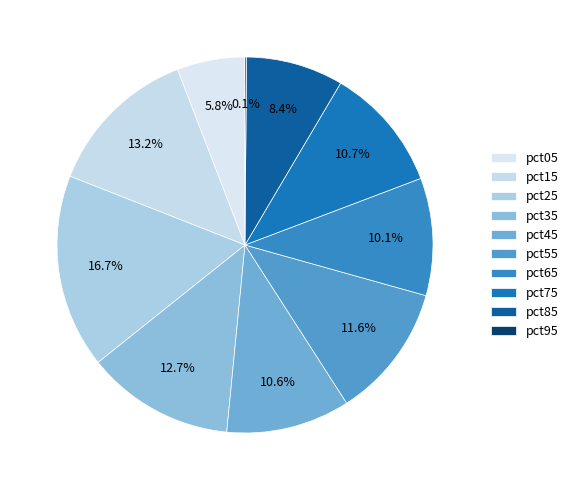

To the nearest percent, what is the average slice percentage?

10%